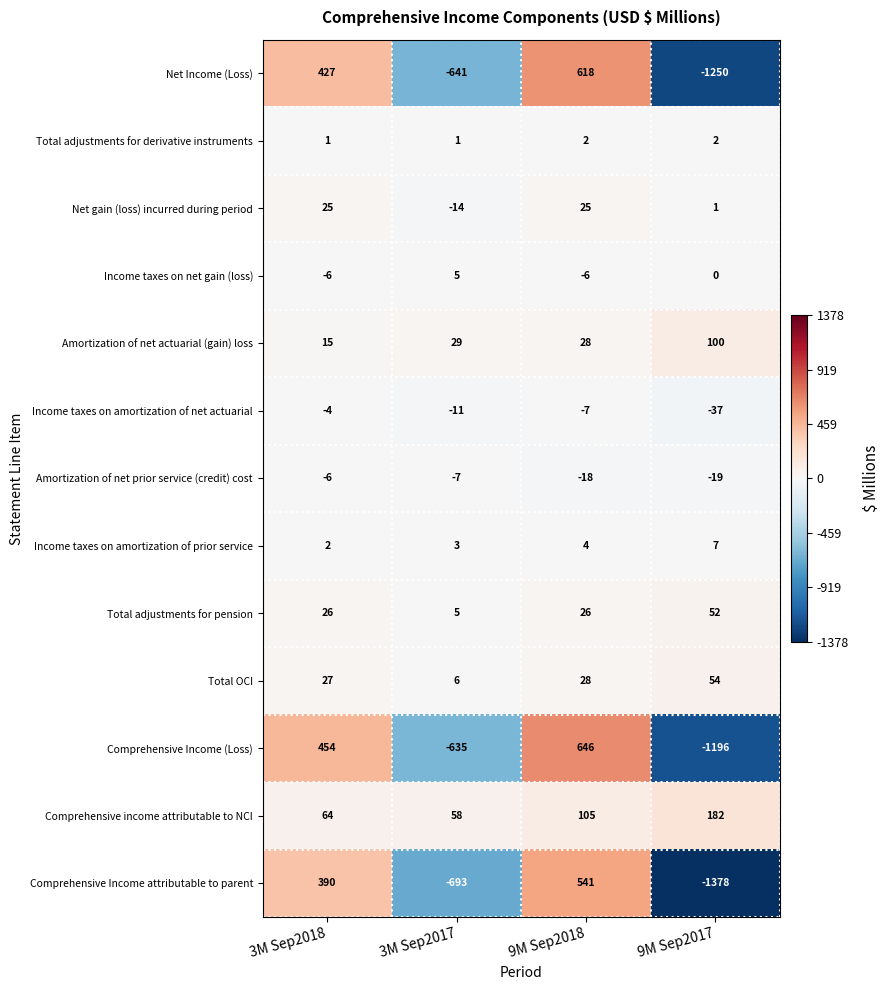

What is the total value across all series at 9M Sep2017?

-3482